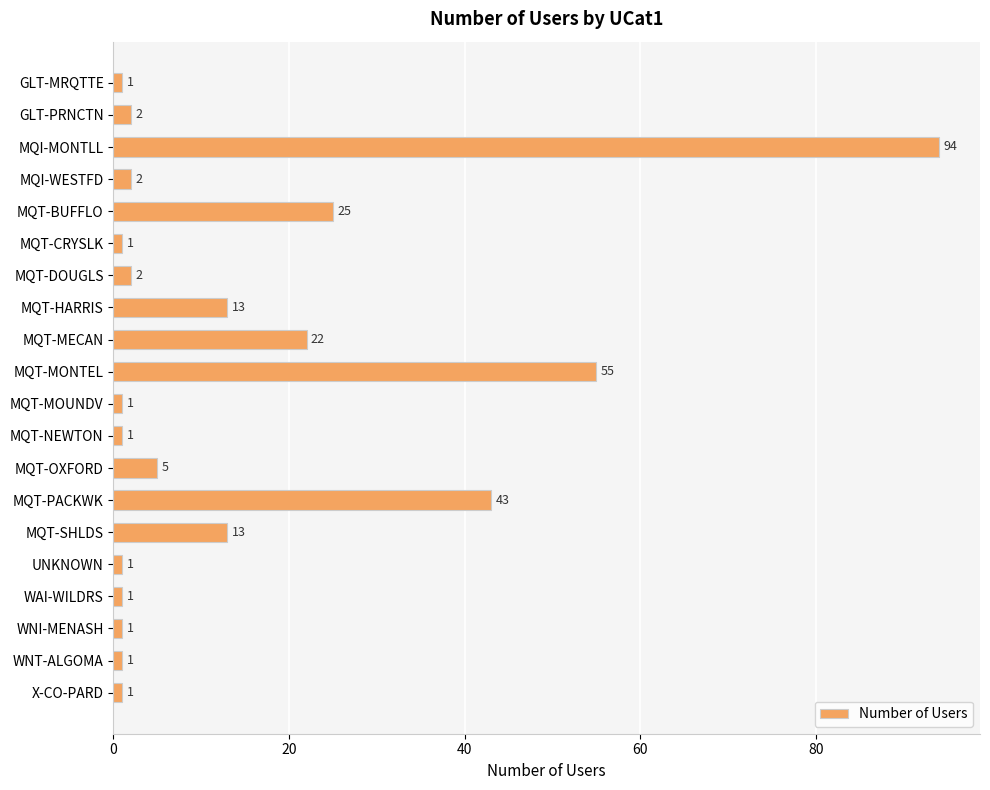

What is the sum of all values?

285